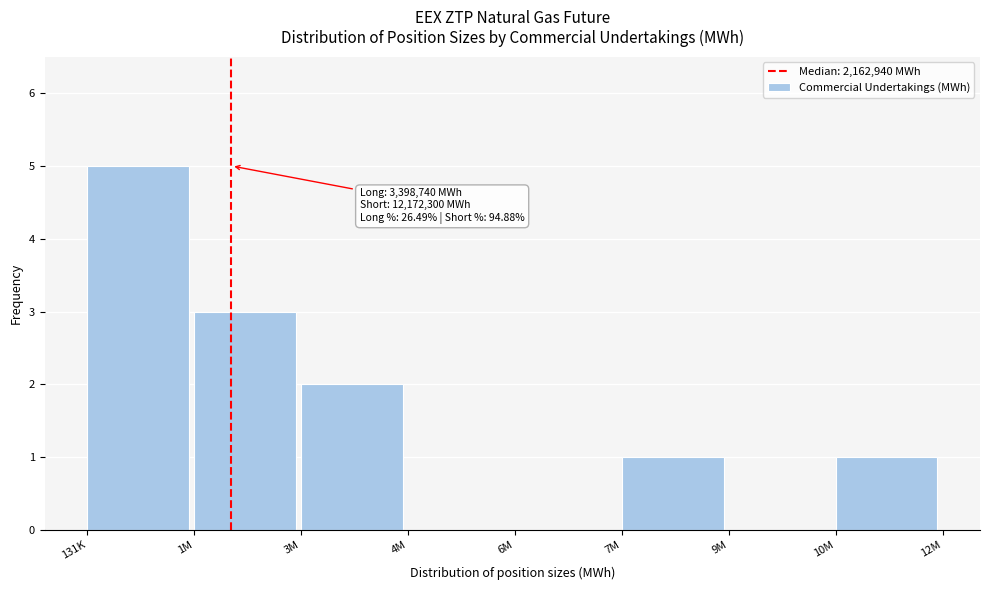

Reading left to right, extract all data points from this chart.

131K=5	1M=3	3M=2	4M=0	6M=0	7M=1	9M=0	10M=1